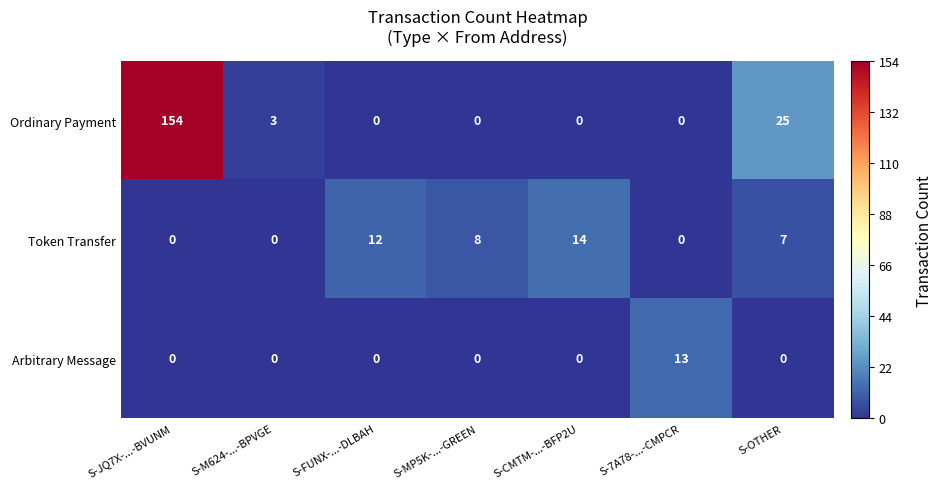

What is the spread (max minus min) of values at S-JQ7X-...-BVUNM?

154